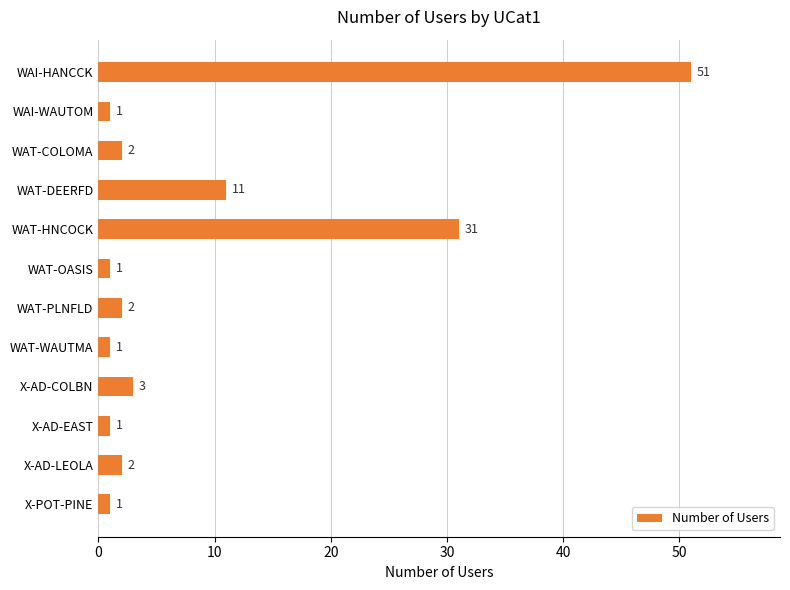

What position from the bottom is WAT-HNCOCK?

8